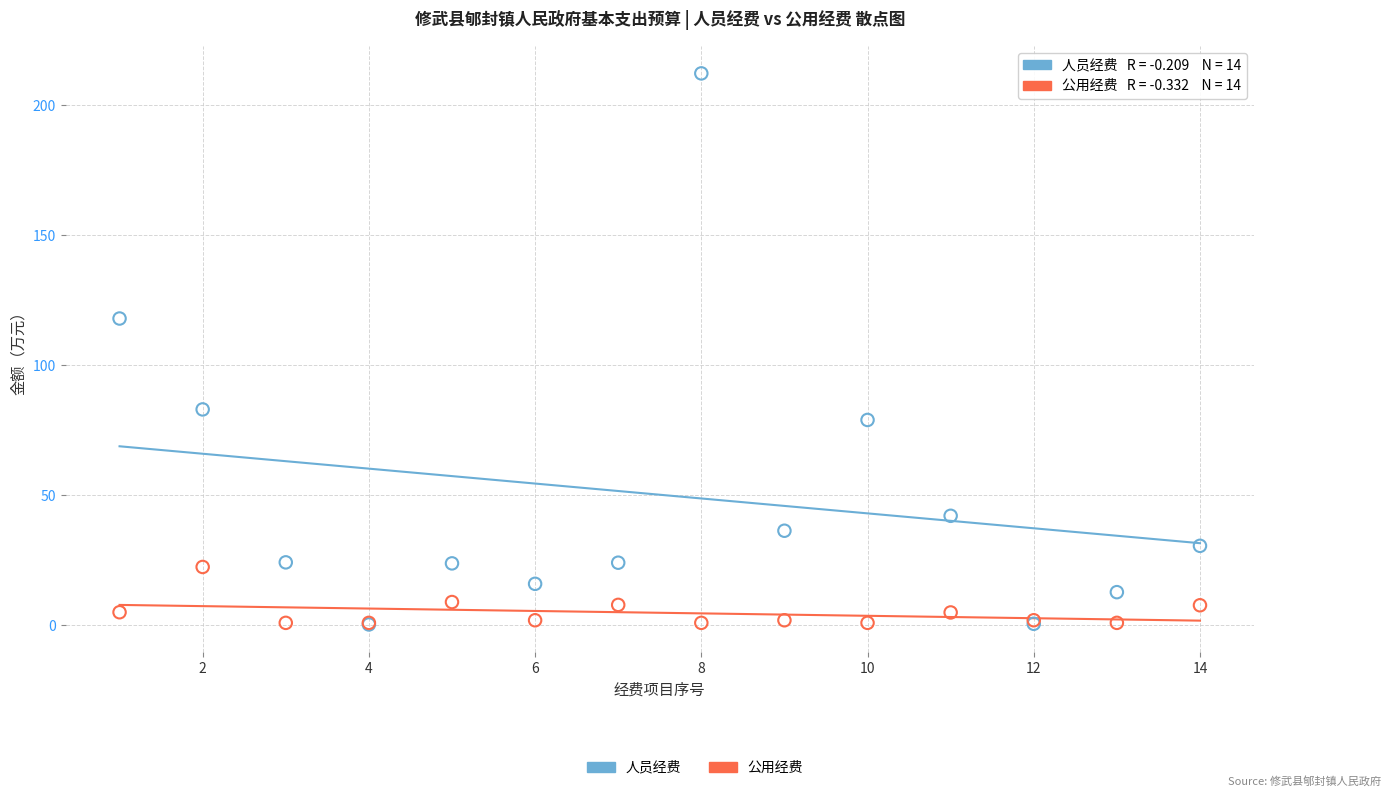

In the 人员经费 series, what Y value is closest to 106?

118.0